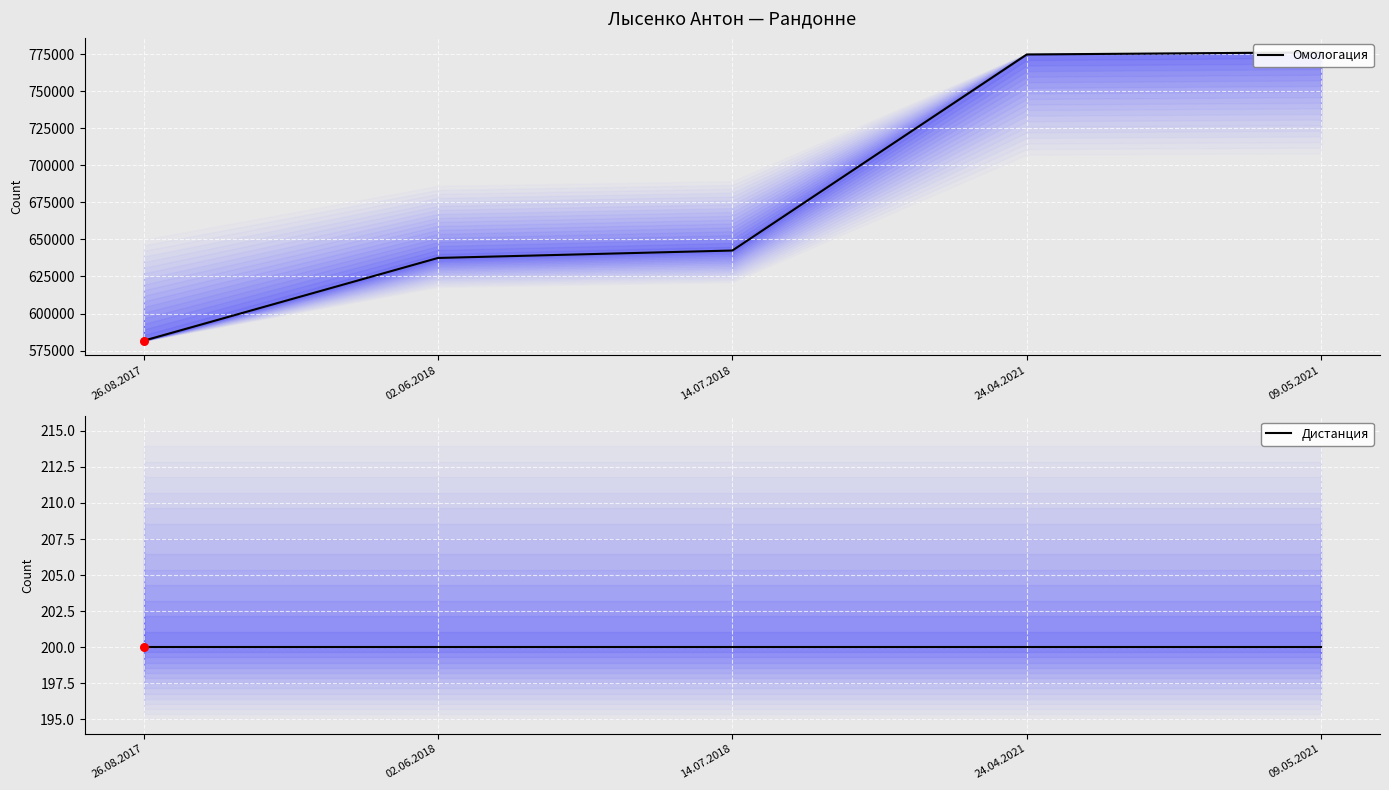

At how many categories does at least one series exceed 701993?

2